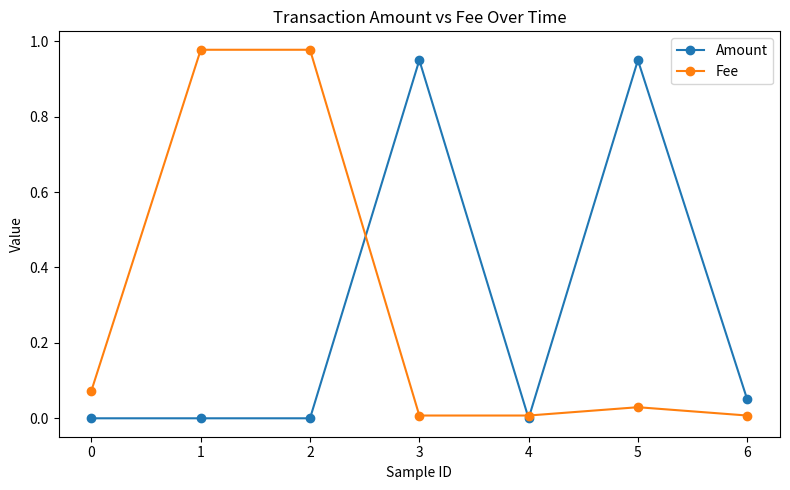

Rank the series by their average value, from highest to lowest.

Fee, Amount